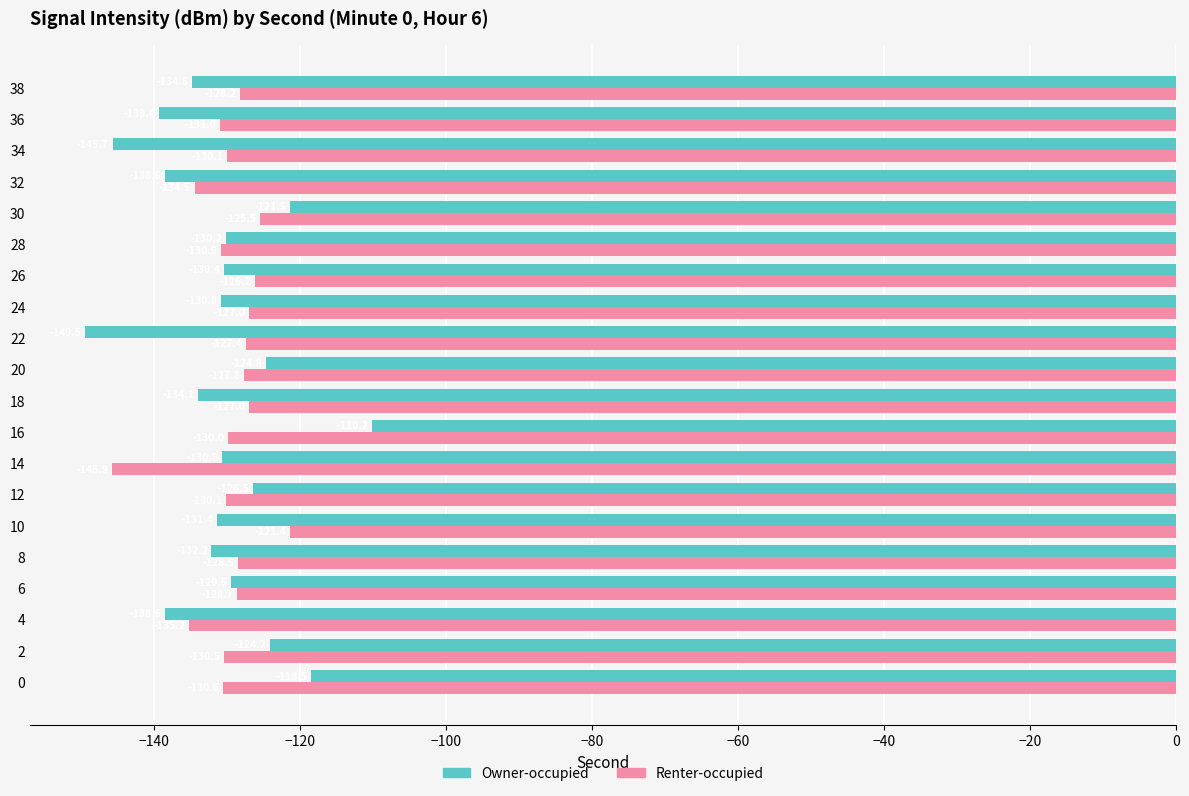

List the series in order of their overall mean, highest first.

Renter-occupied, Owner-occupied